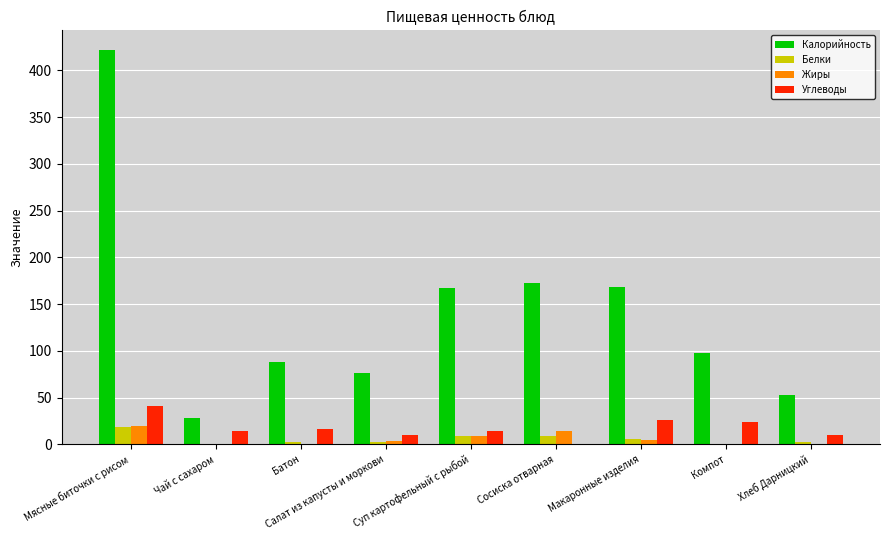

Is the value of Калорийность at Чай с сахаром greater than the value of Углеводы at Компот?

Yes